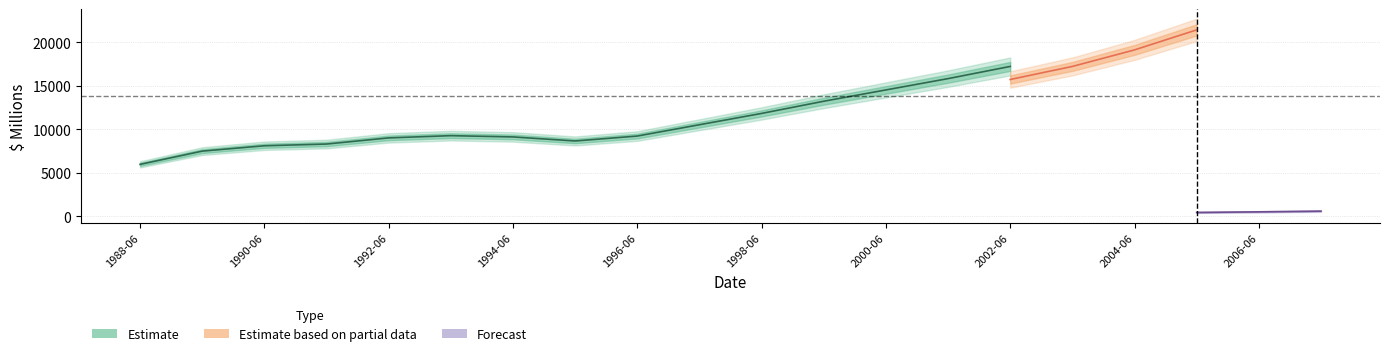

True or false: TOTAL ASSETS ; has a value of 3951 at 1992-06.

False